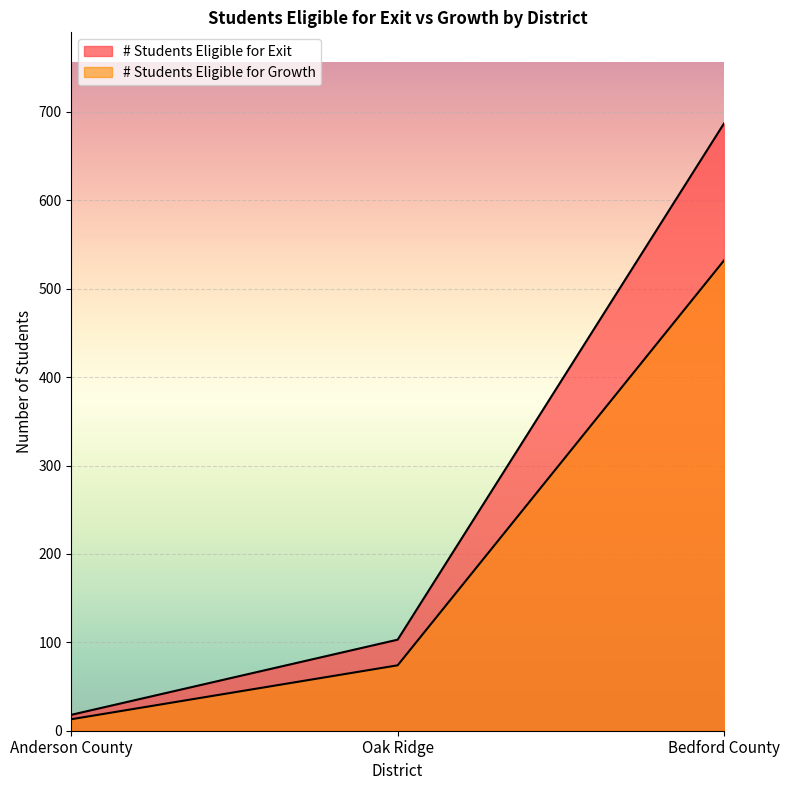

Which has a higher value, Anderson County or Oak Ridge?

Oak Ridge